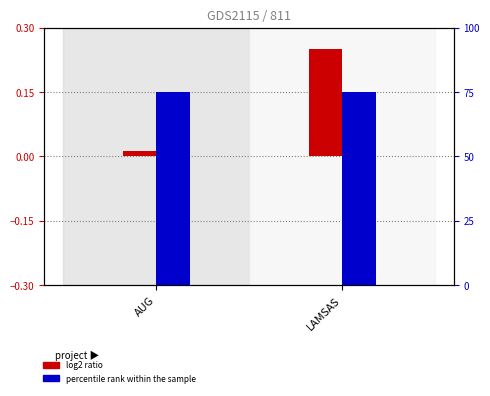

At how many categories does at least one series exceed 51?

2